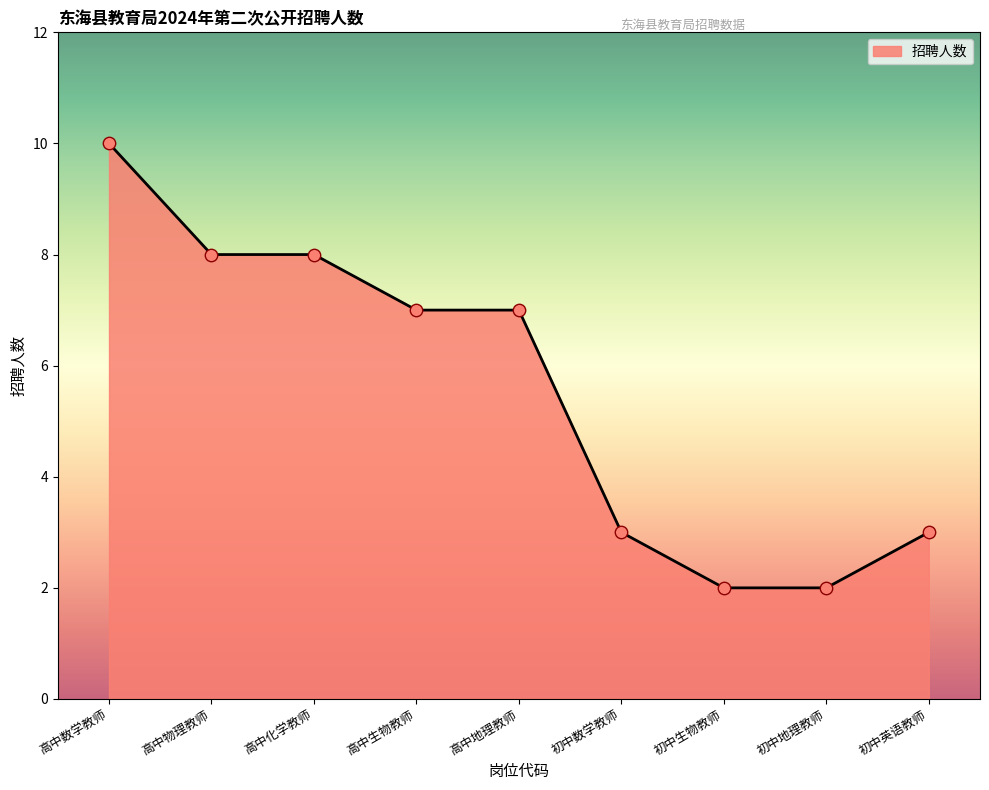

Approximately how many times larger is the value at 高中数学教师 compared to 初中生物教师?

5.0